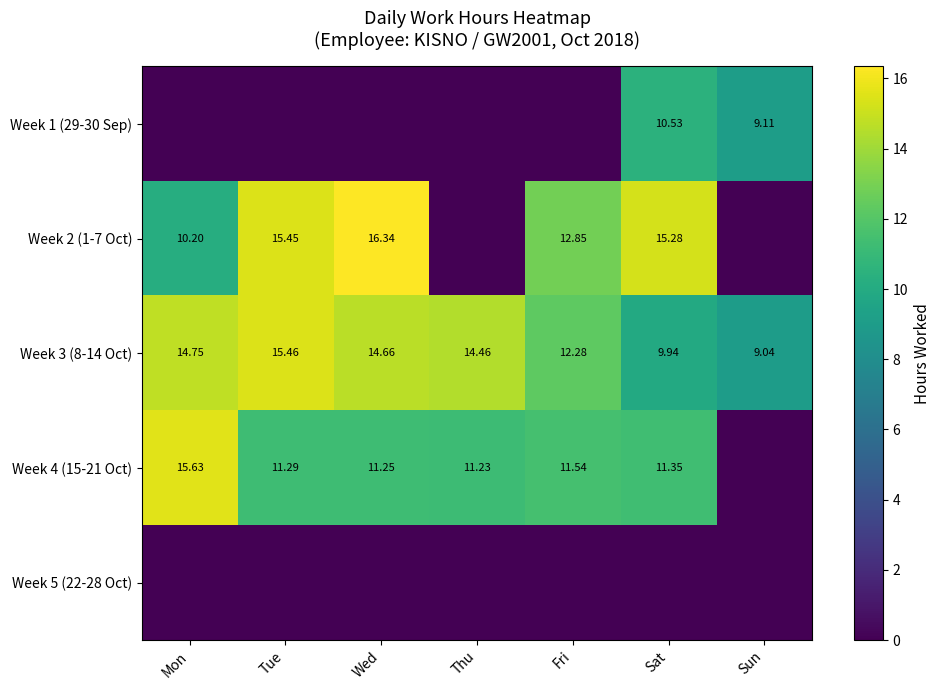

Is the value of Week 3 (8-14 Oct) at Wed greater than the value of Week 2 (1-7 Oct) at Tue?

No